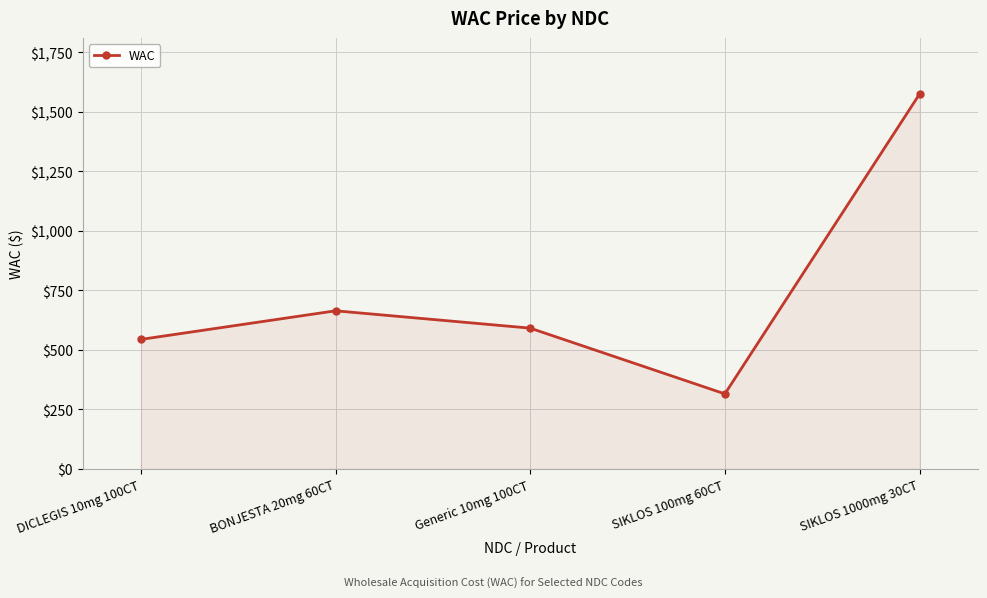

The chart shows a value of 313.4 at Generic 10mg 100CT. True or false?

False